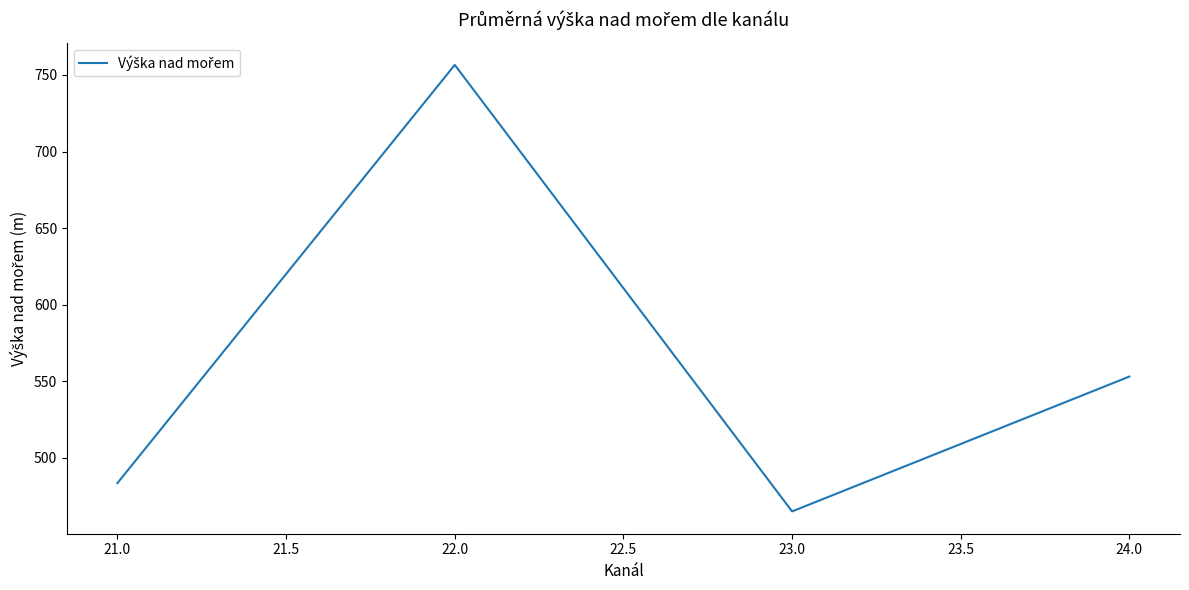

Where is the first local minimum?

23.0